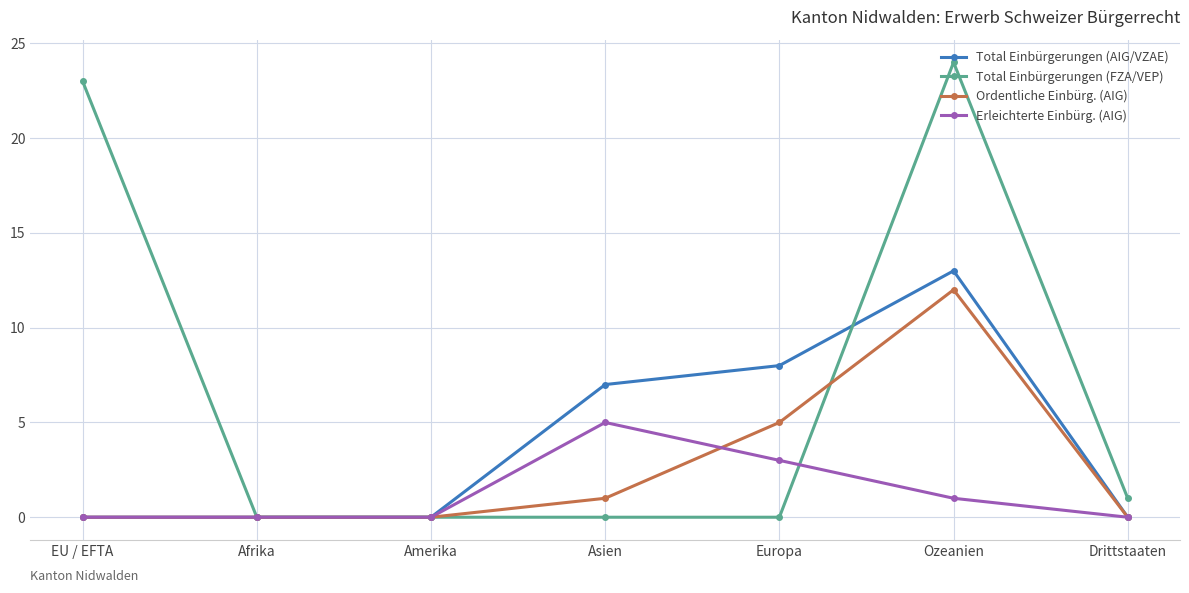

Rank the series by their maximum value, from lowest to highest.

Erleichterte Einbürg. (AIG), Ordentliche Einbürg. (AIG), Total Einbürgerungen (AIG/VZAE), Total Einbürgerungen (FZA/VEP)